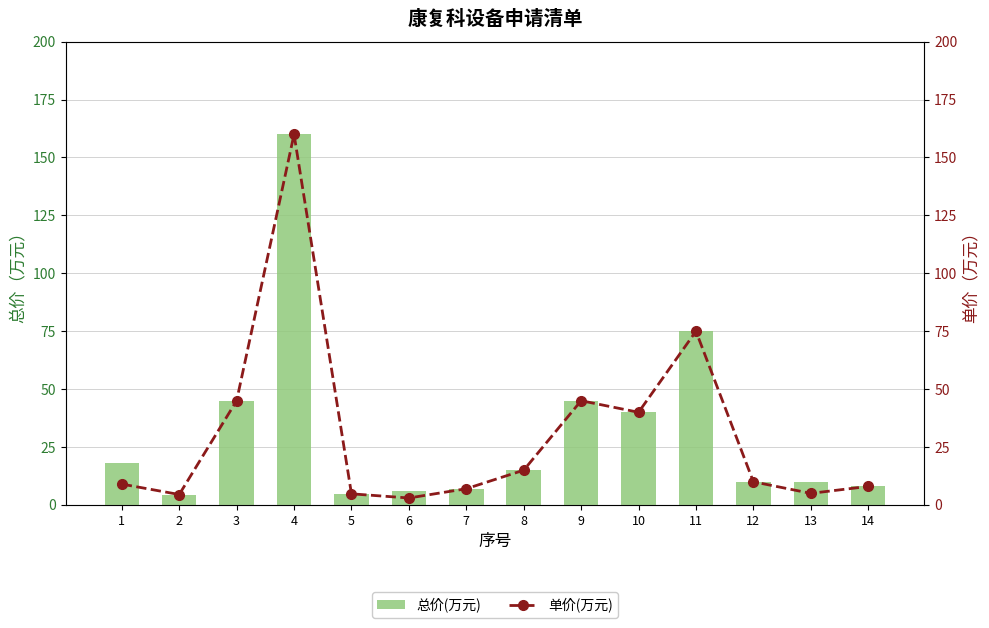

Rank the series by their average value, from lowest to highest.

单价(万元), 总价(万元)